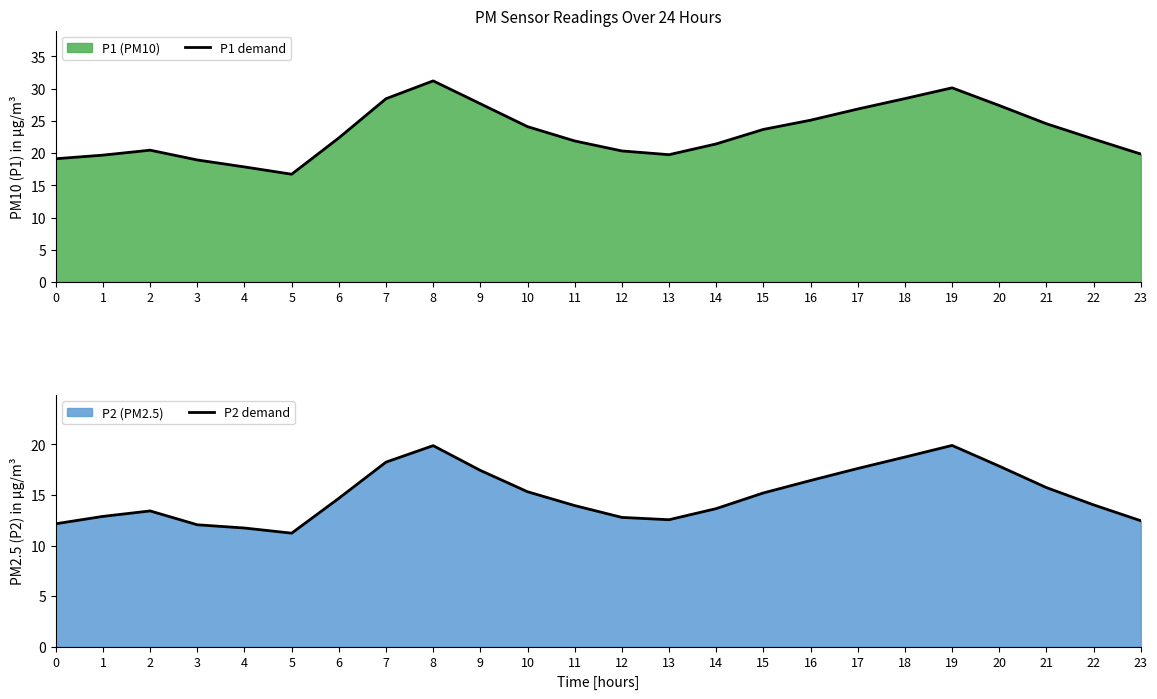

Reading left to right, what are all the values shown in this chart?

P1 demand: 19.1	19.7	20.4	18.9	17.9	16.7	22.4	28.4	31.2	27.6	24.1	21.9	20.3	19.8	21.4	23.7	25.1	26.8	28.4	30.1	27.4	24.6	22.2	19.9
P2 demand: 12.2	12.9	13.4	12.1	11.7	11.2	14.7	18.2	19.9	17.4	15.3	13.9	12.8	12.6	13.7	15.2	16.4	17.6	18.8	19.9	17.9	15.7	14.0	12.4